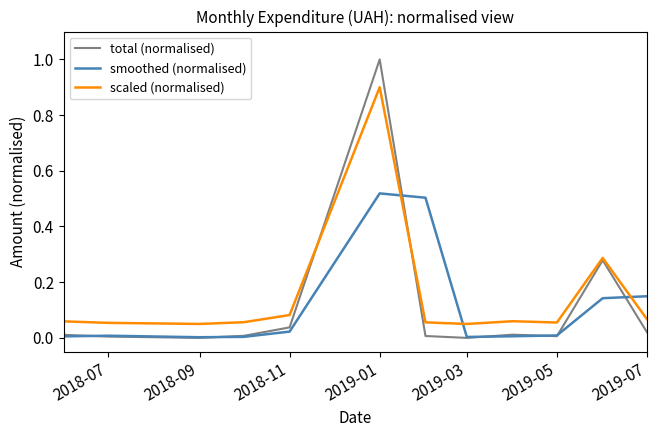

After their last crossing, which series has the higher values: smoothed (normalised) or scaled (normalised)?

smoothed (normalised)